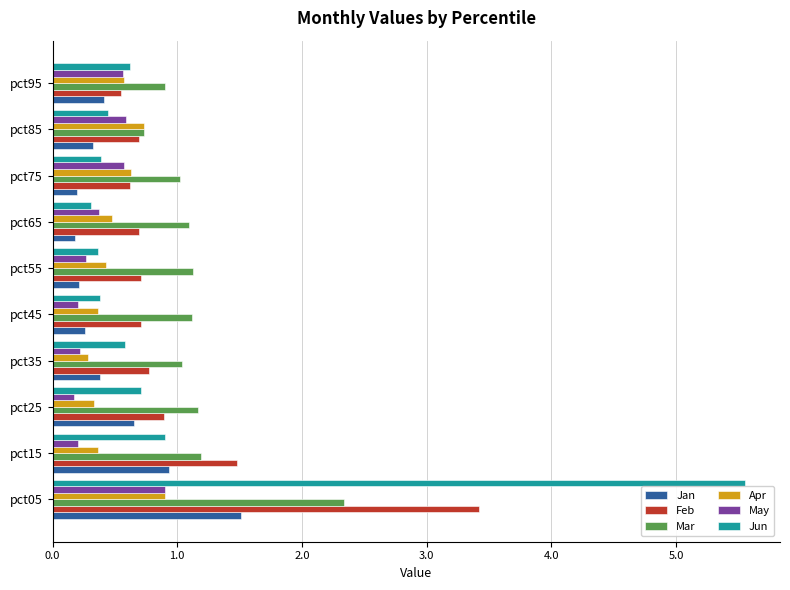

What are all the series names shown in the legend?

Jan, Feb, Mar, Apr, May, Jun